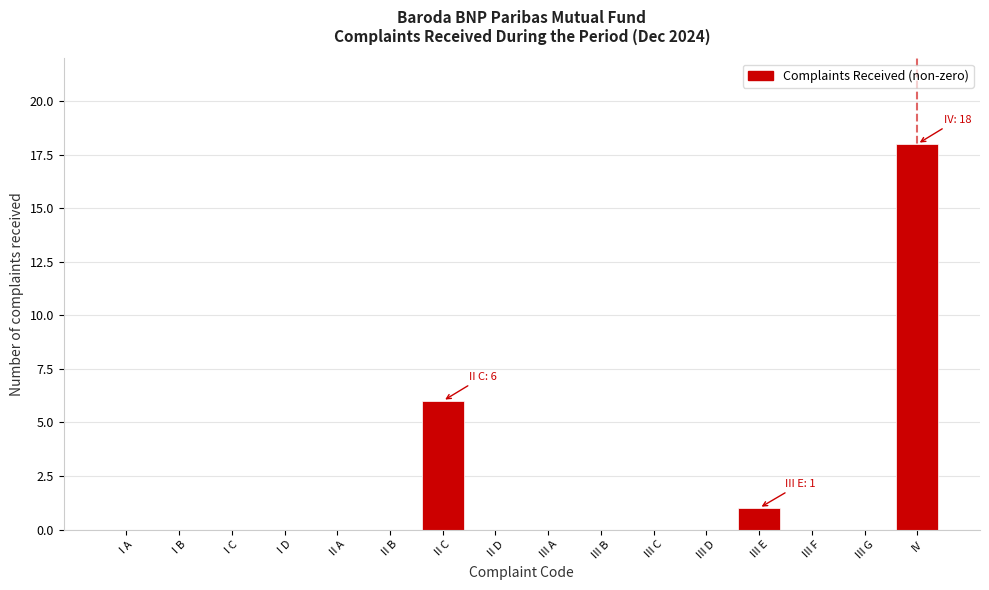

Reading right to left, what are all the values shown in this chart?

IV=18	III G=0	III F=0	III E=1	III D=0	III C=0	III B=0	III A=0	II D=0	II C=6	II B=0	II A=0	I D=0	I C=0	I B=0	I A=0